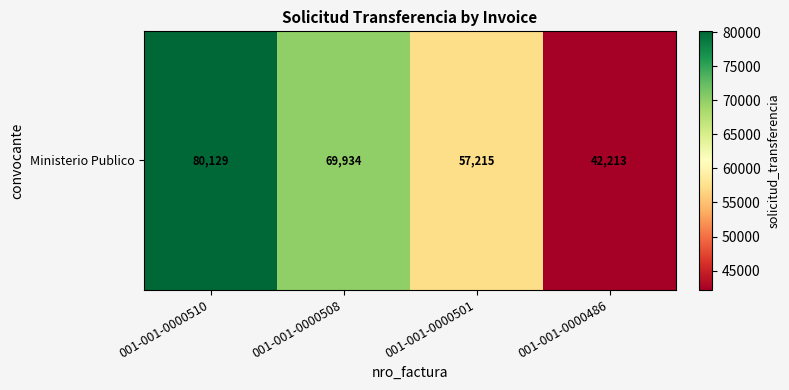

At which category does the chart reach its minimum across all series?

001-001-0000486